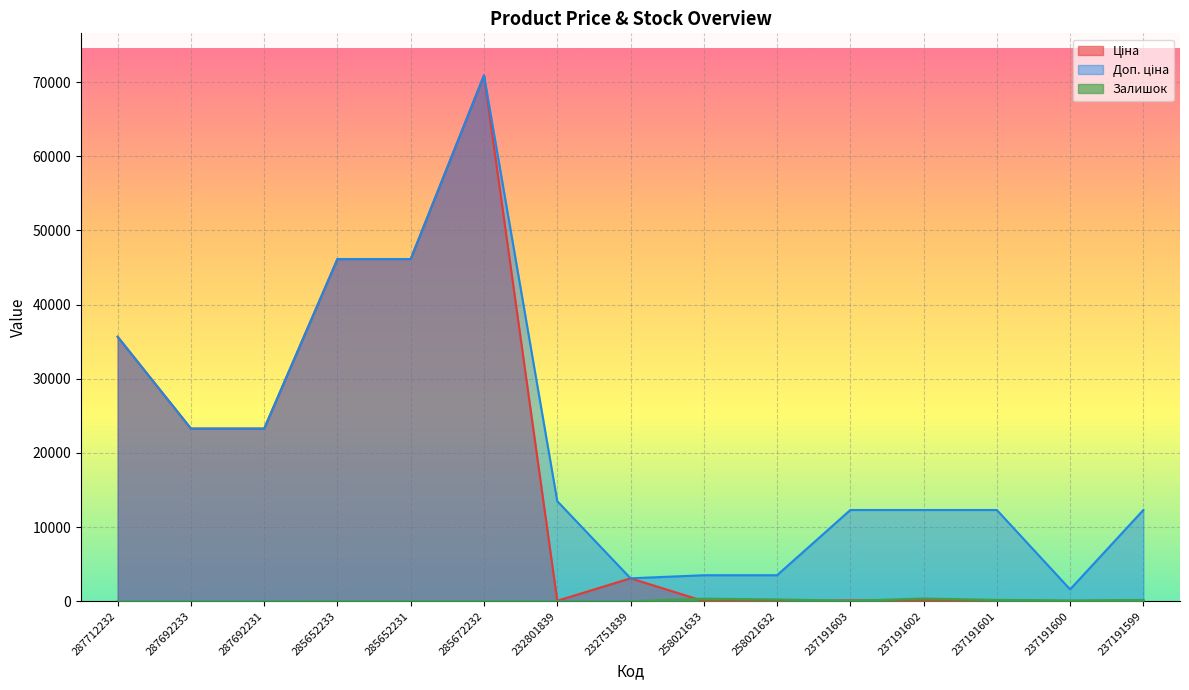

Does the chart display data point markers on the line(s)?

No